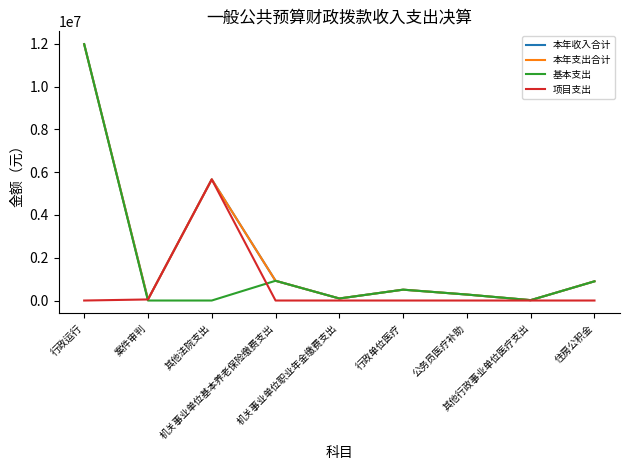

True or false: 本年收入合计 and 基本支出 intersect in this chart.

False